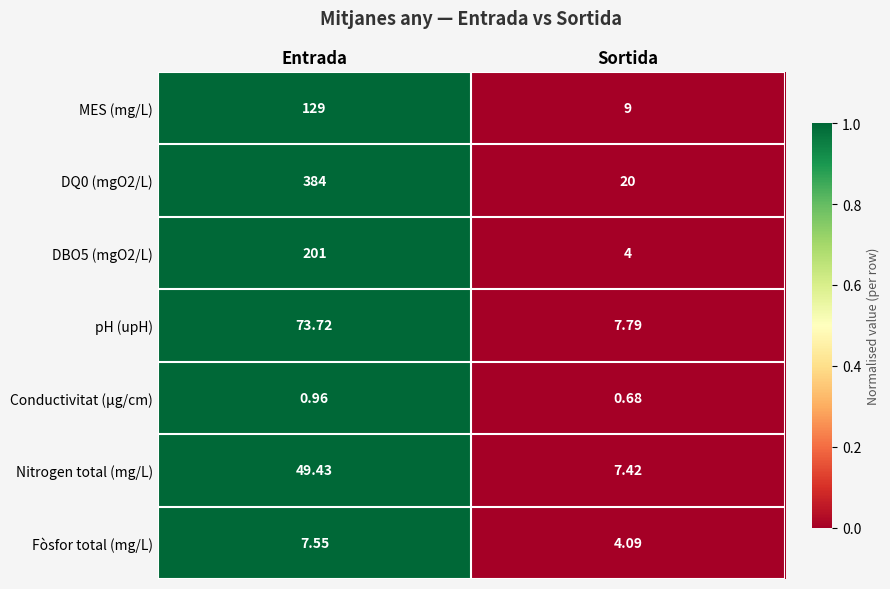

Is the value of Nitrogen total (mg/L) at Sortida greater than the value of DQ0 (mgO2/L) at Entrada?

No